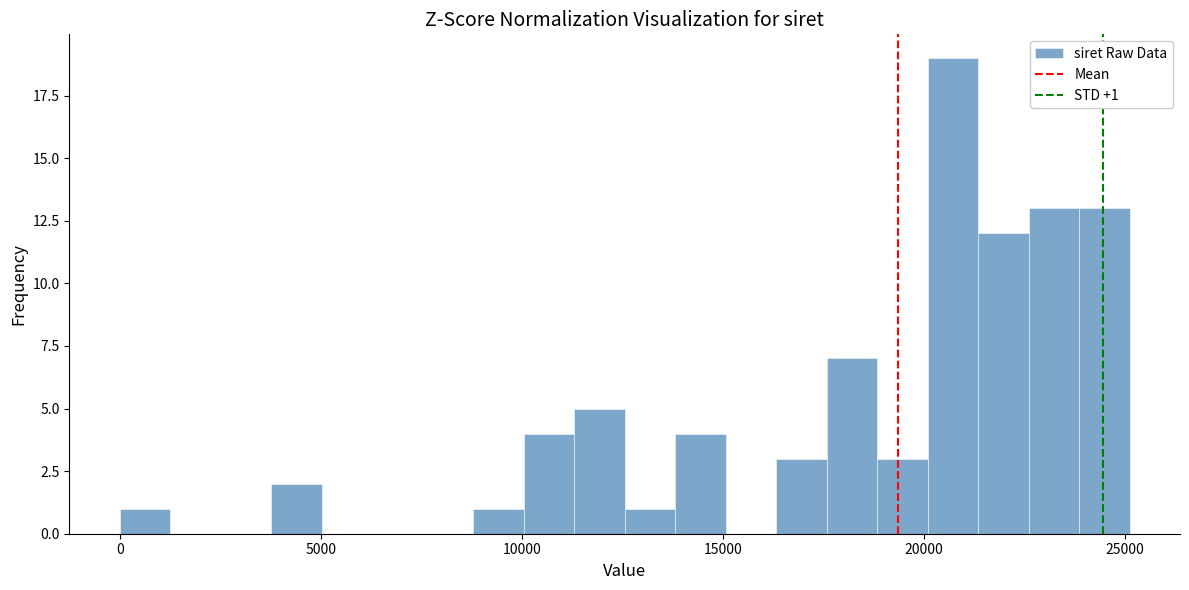

Read against the x-axis, roughly where is the centre of the tallest bar?

20500